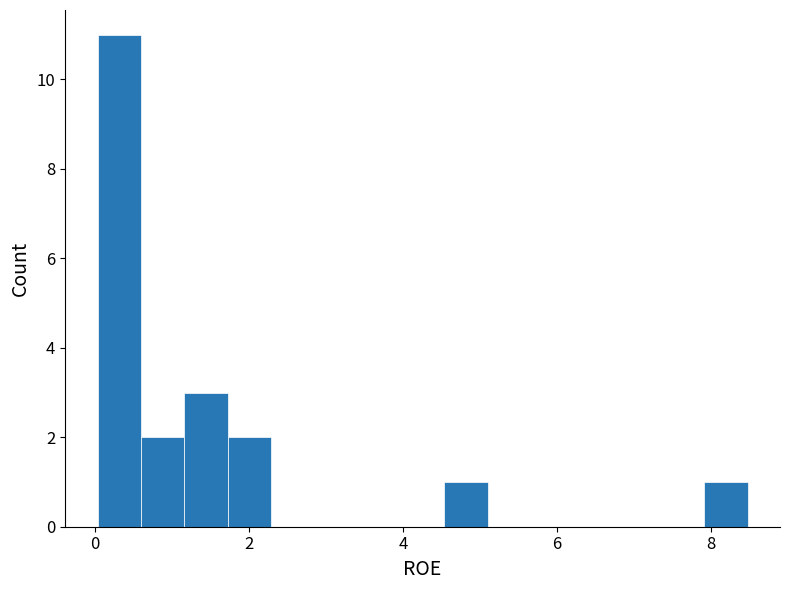

Around what value on the x-axis is the tallest bar? Give the approximate position of its centre, as read against the axis.

0.4